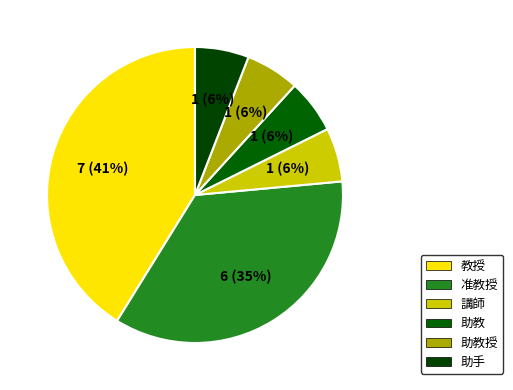

To the nearest percent, what portion does 准教授 represent?

35%